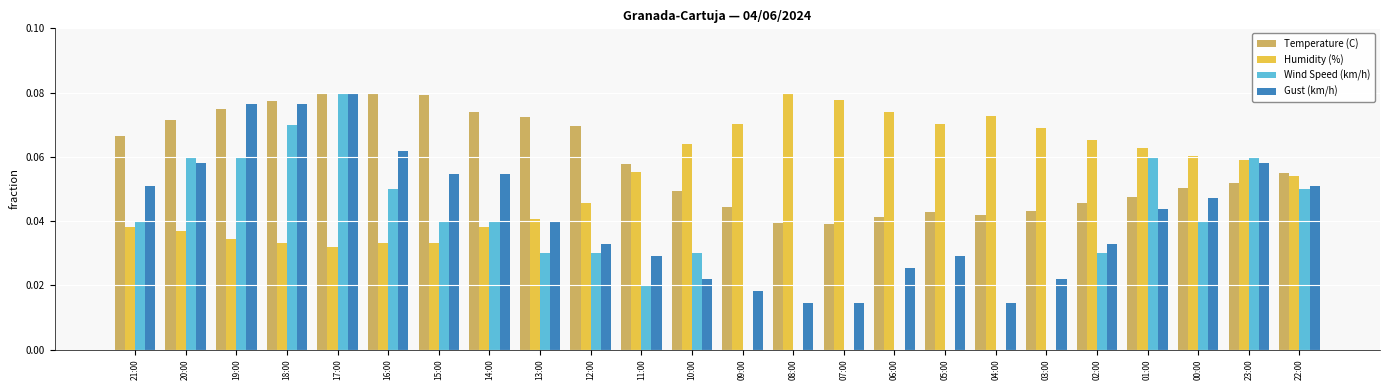

Which series changed the most between 21:00 and 03:00?

Wind Speed (km/h)